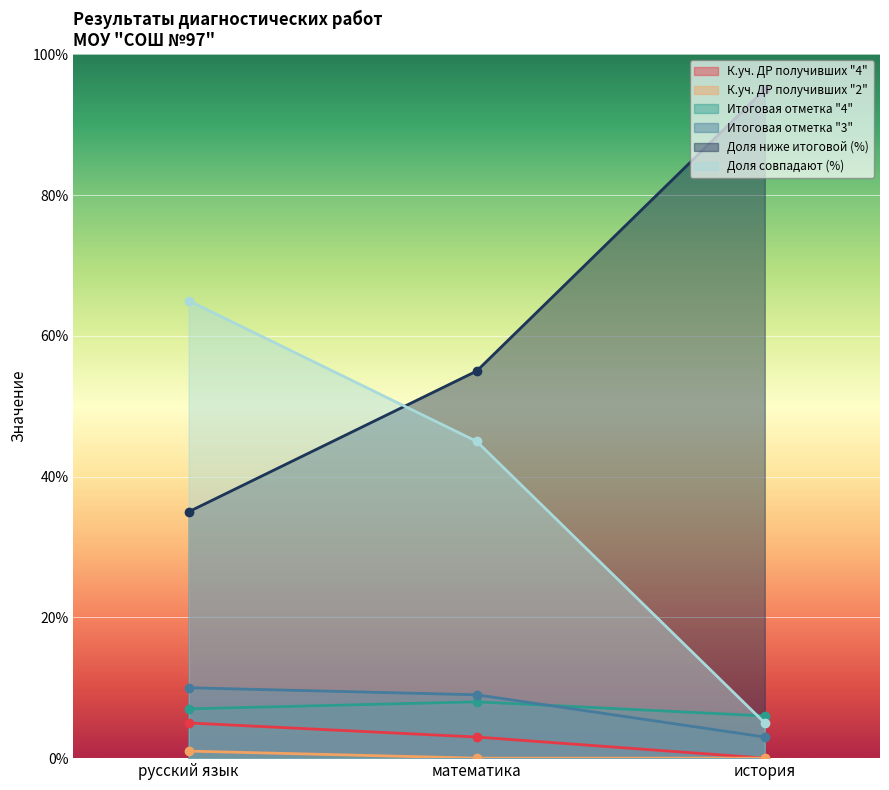

Count the number of categories in the chart.

3